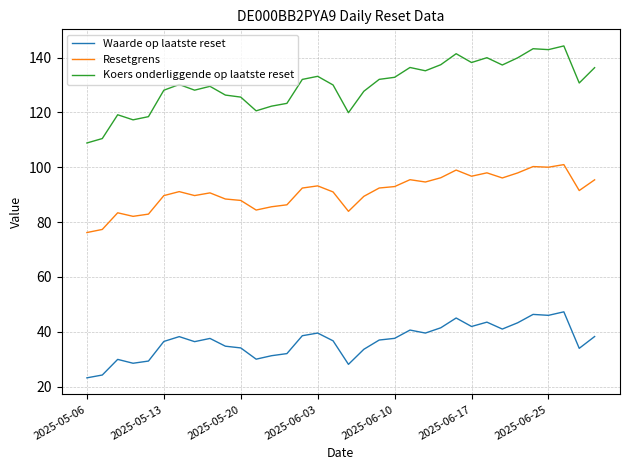

What is the maximum value for Waarde op laatste reset?

47.3